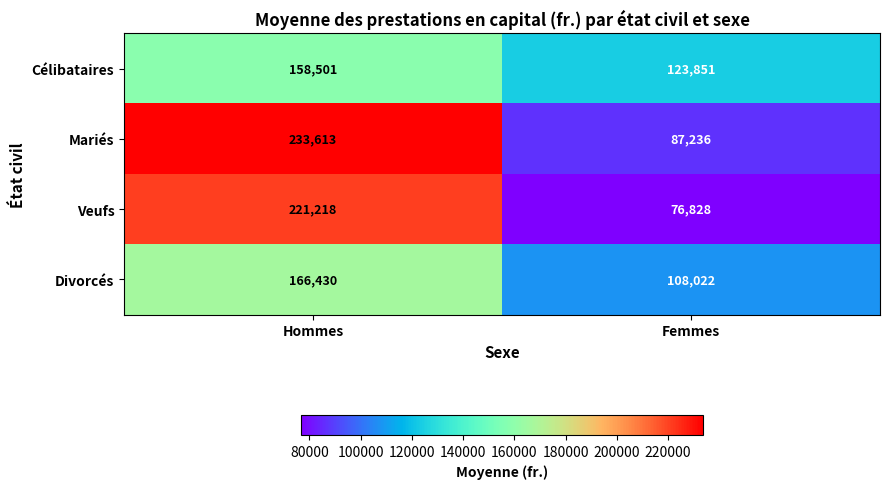

What is the difference between the Mariés values at Hommes and Femmes?

146377